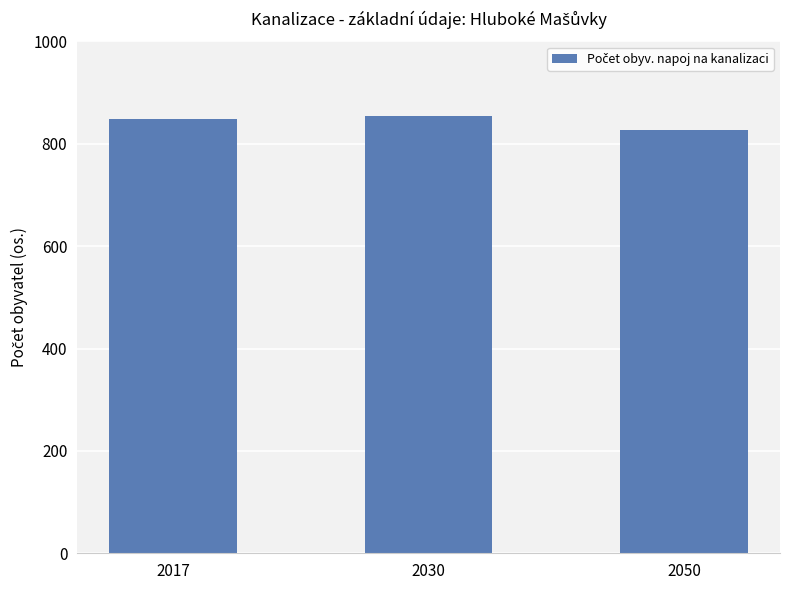

How many data points does each series have?

3